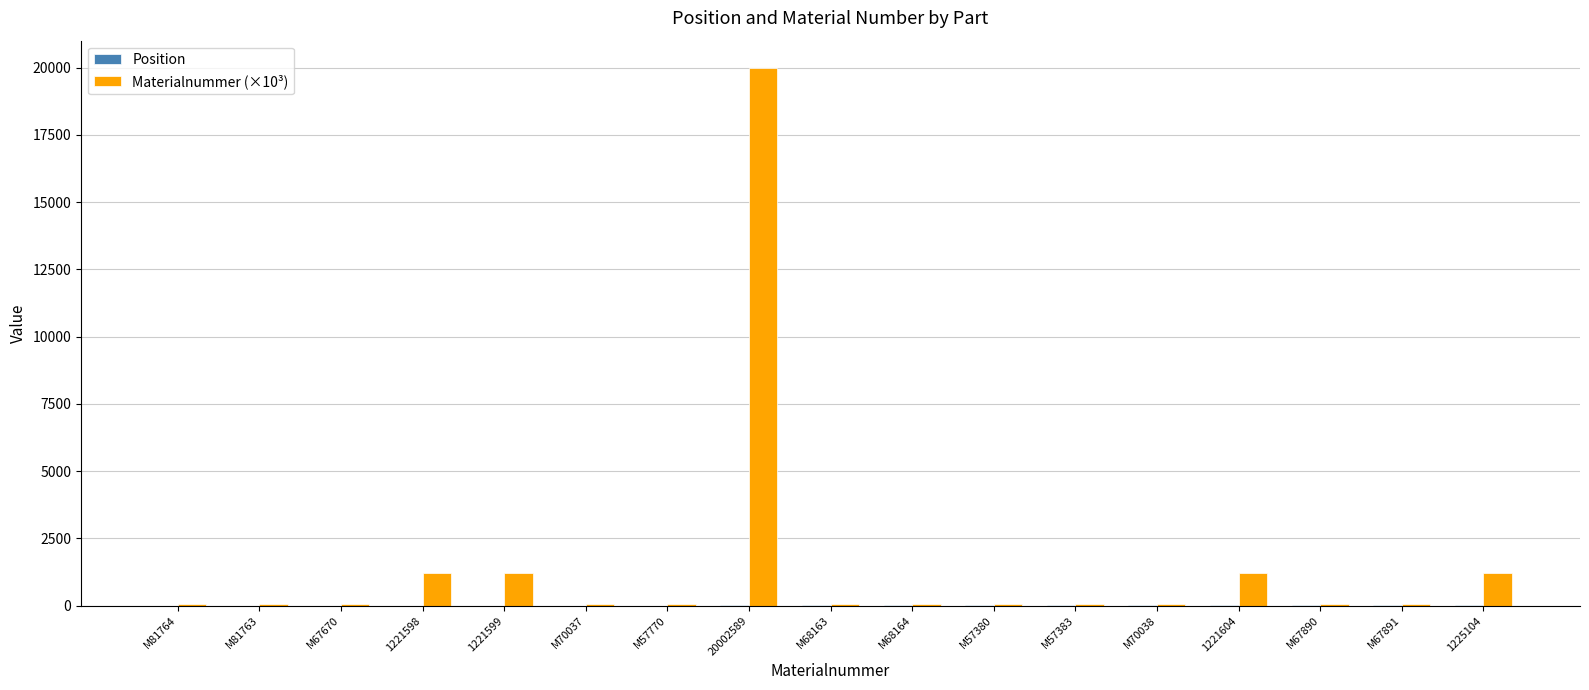

What is the sum of all Materialnummer (×10³) values?

25708.4